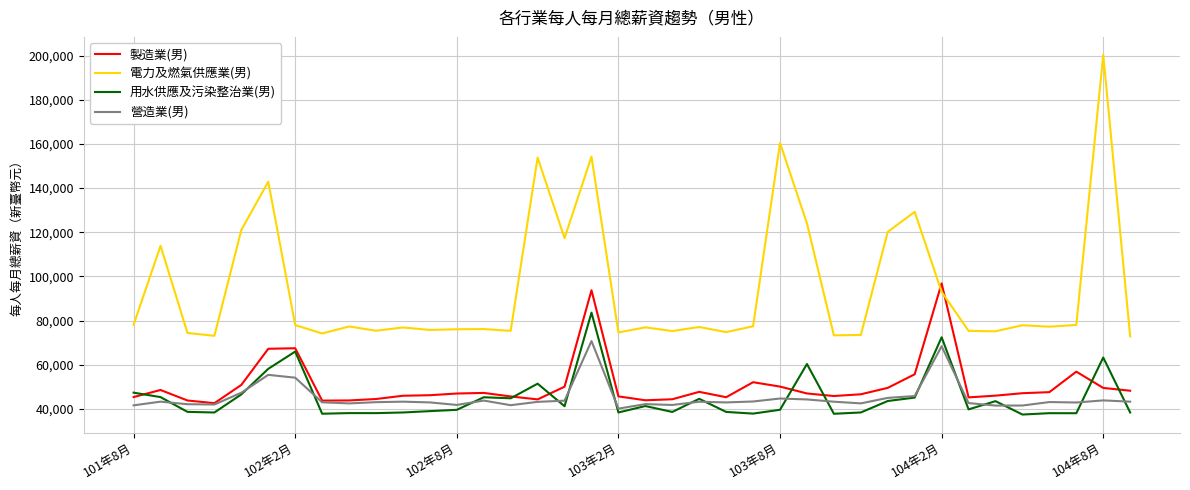

What are all the series names shown in the legend?

製造業(男), 電力及燃氣供應業(男), 用水供應及污染整治業(男), 營造業(男)